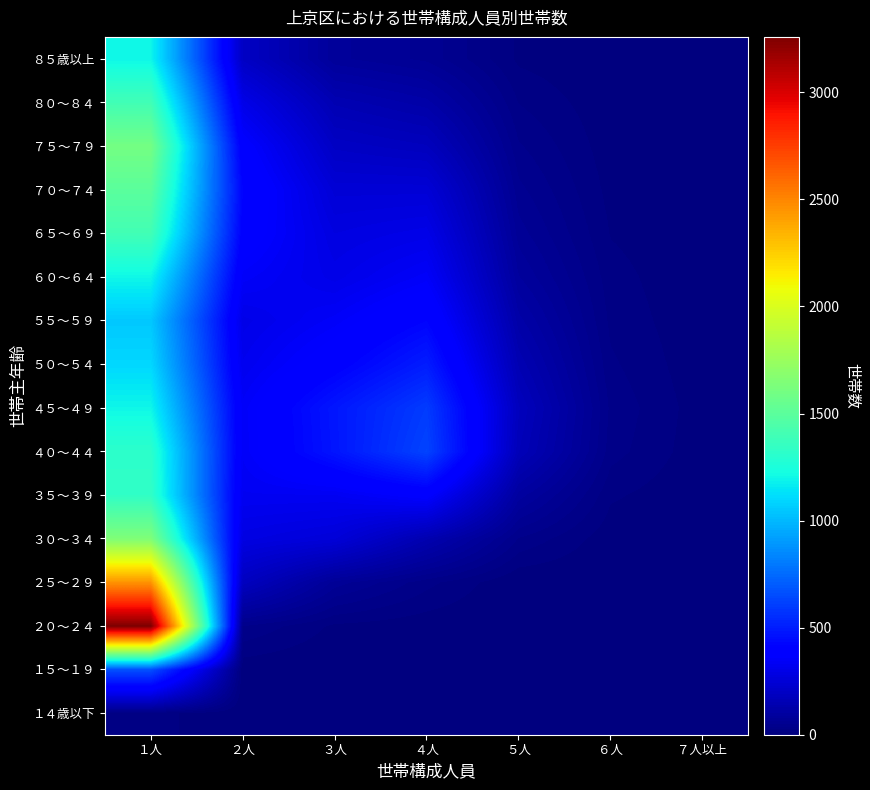

Rank the series by their maximum value, from highest to lowest.

２０～２４, ２５～２９, ３０～３４, ７５～７９, ７０～７４, ６５～６９, ８０～８４, ３５～３９, ４０～４４, ４５～４９, ６０～６４, ８５歳以上, ５０～５４, ５５～５９, １５～１９, １４歳以下